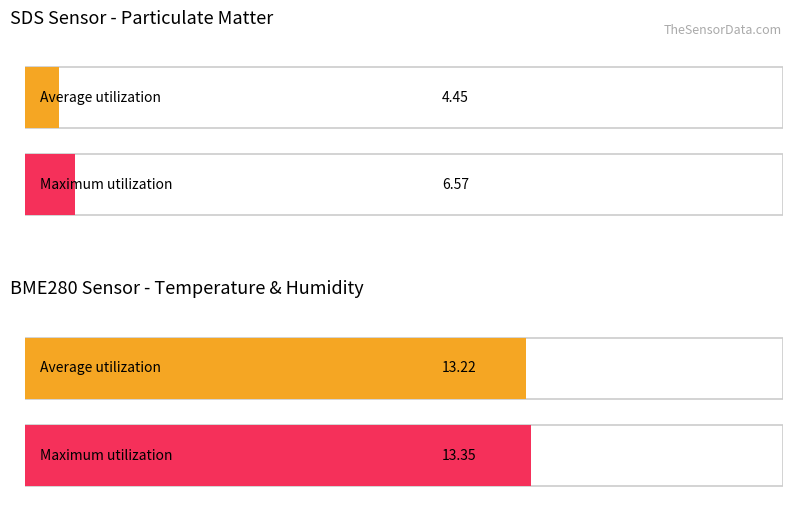

Are the bars grouped side by side (vs. stacked)?

Yes